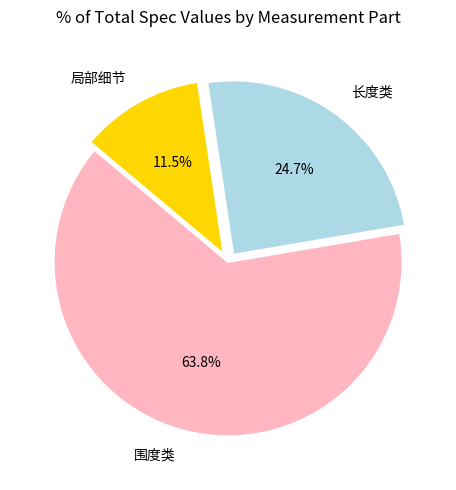

What percentage is NOT represented by 长度类?

75.3%